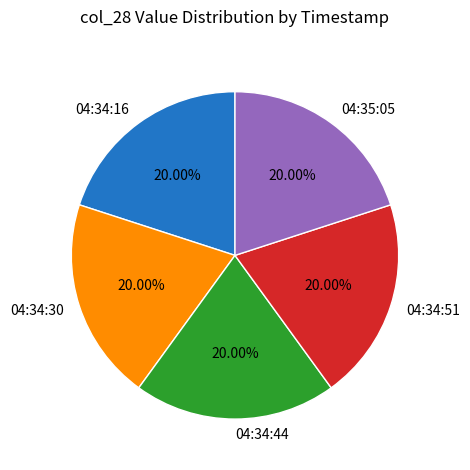

Does 04:34:44 represent more than half of the total?

No